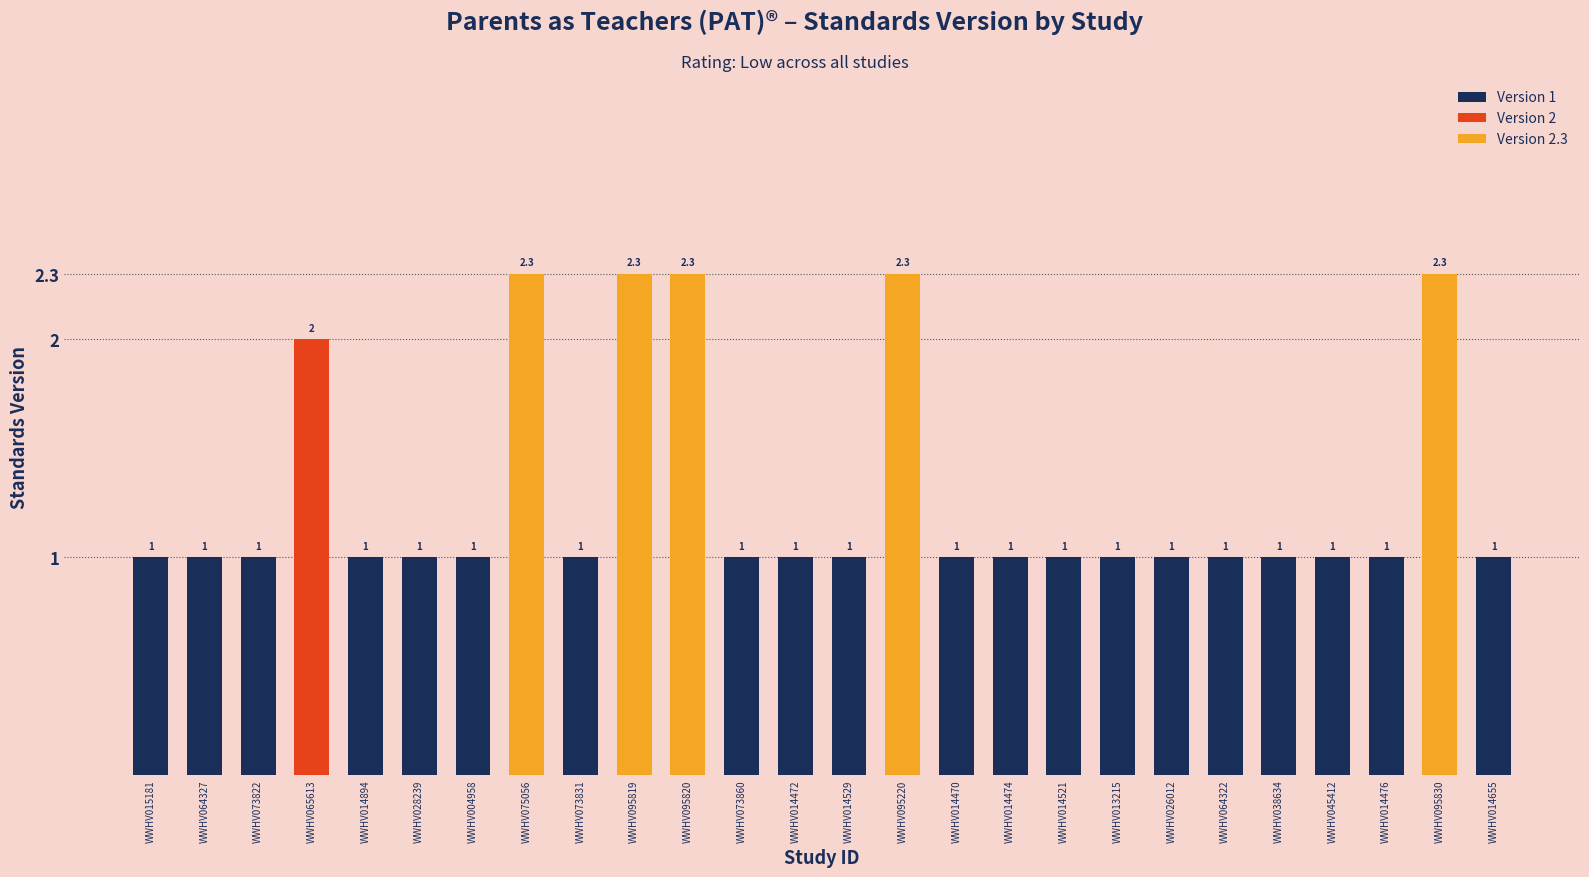

What is the ratio of the value at WWHV004958 to the value at WWHV073822?

1.0